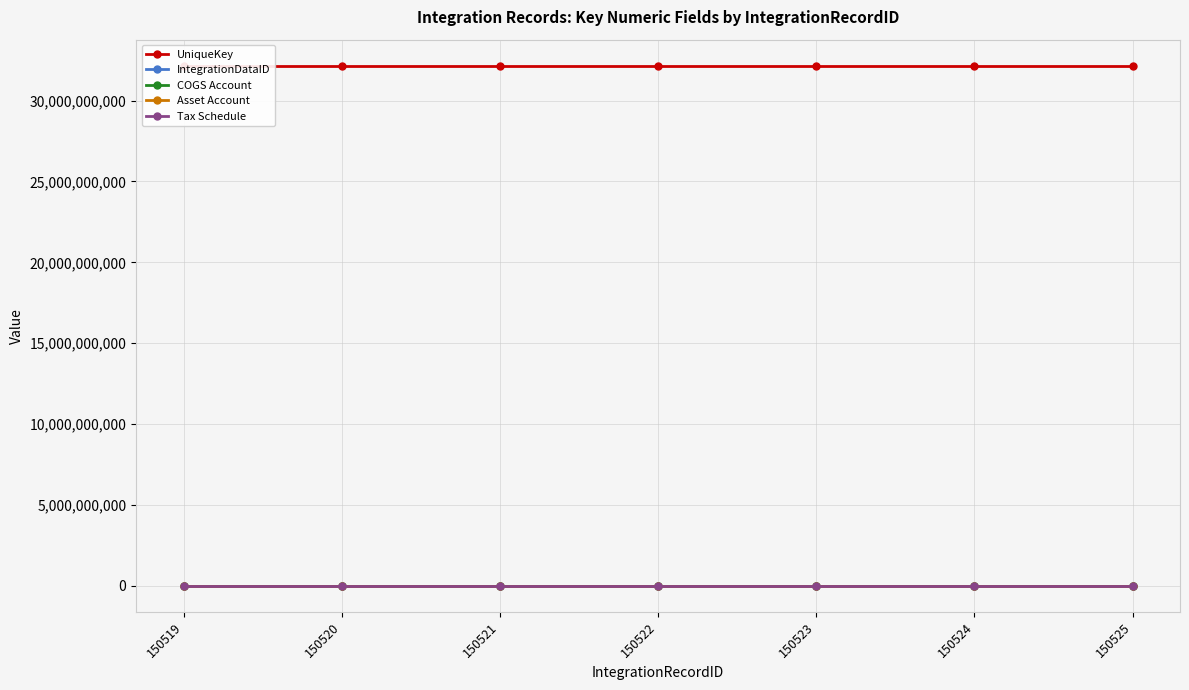

Which series has the widest spread of values?

UniqueKey